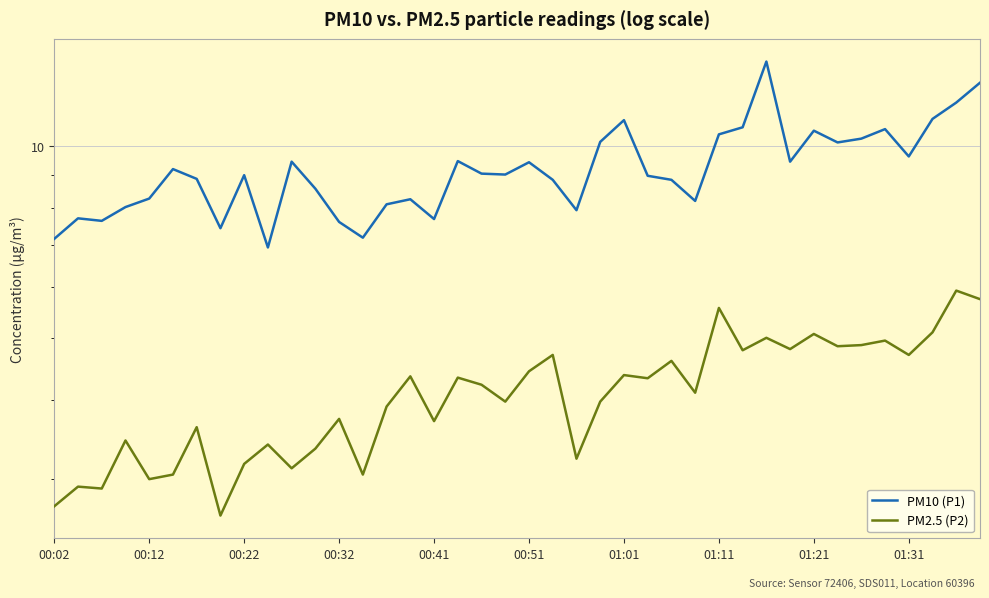

What is the sum of the PM10 (P1) values at 10 and 11?

18.0